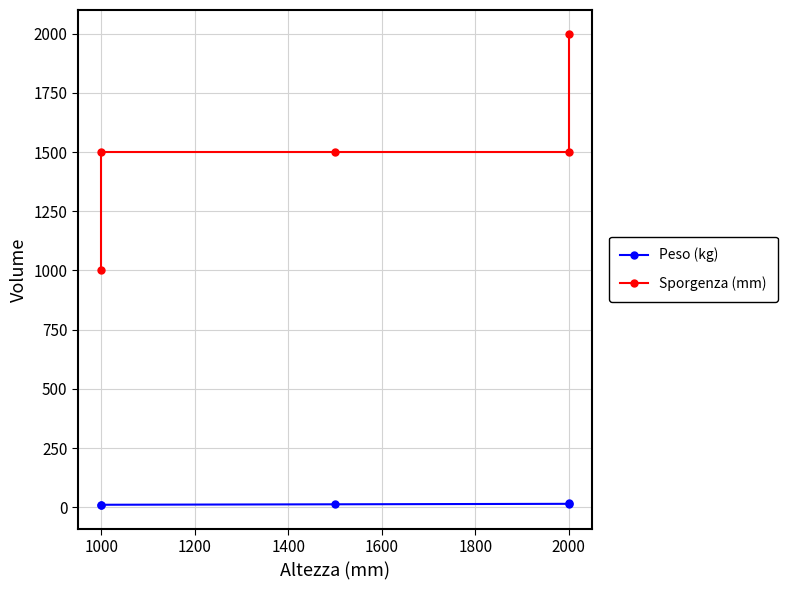

What is the average value of the Peso (kg) series?

13